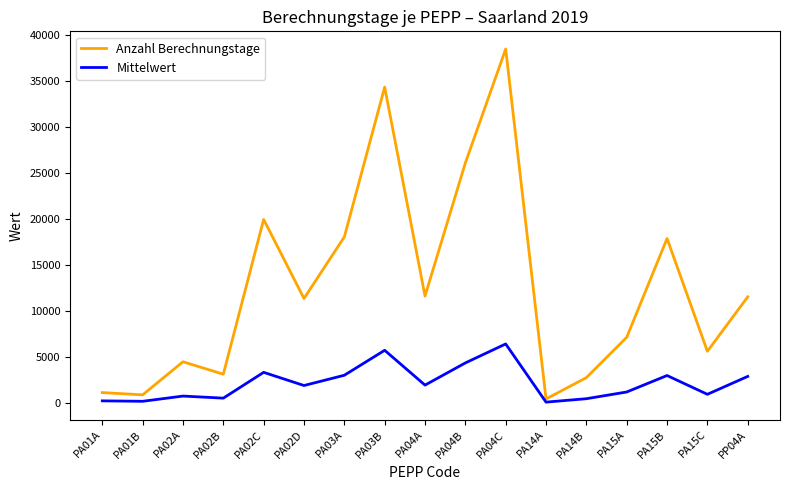

List the series in order of their overall mean, lowest first.

Mittelwert, Anzahl Berechnungstage